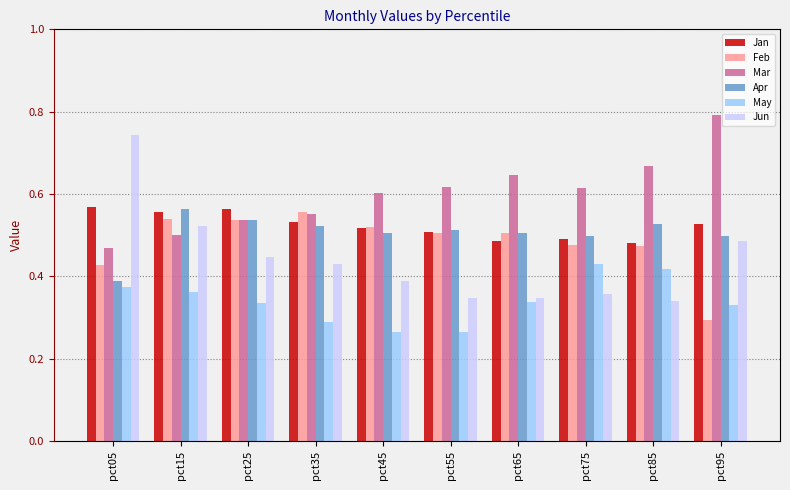

At how many categories does at least one series exceed 0?

10